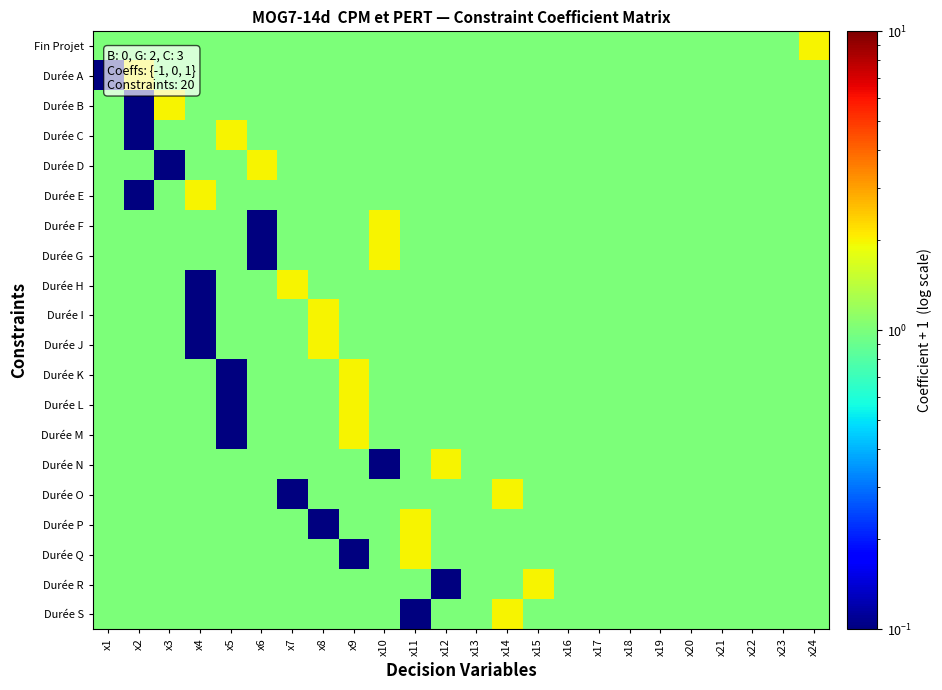

Which series has the largest range (max minus min)?

Durée A